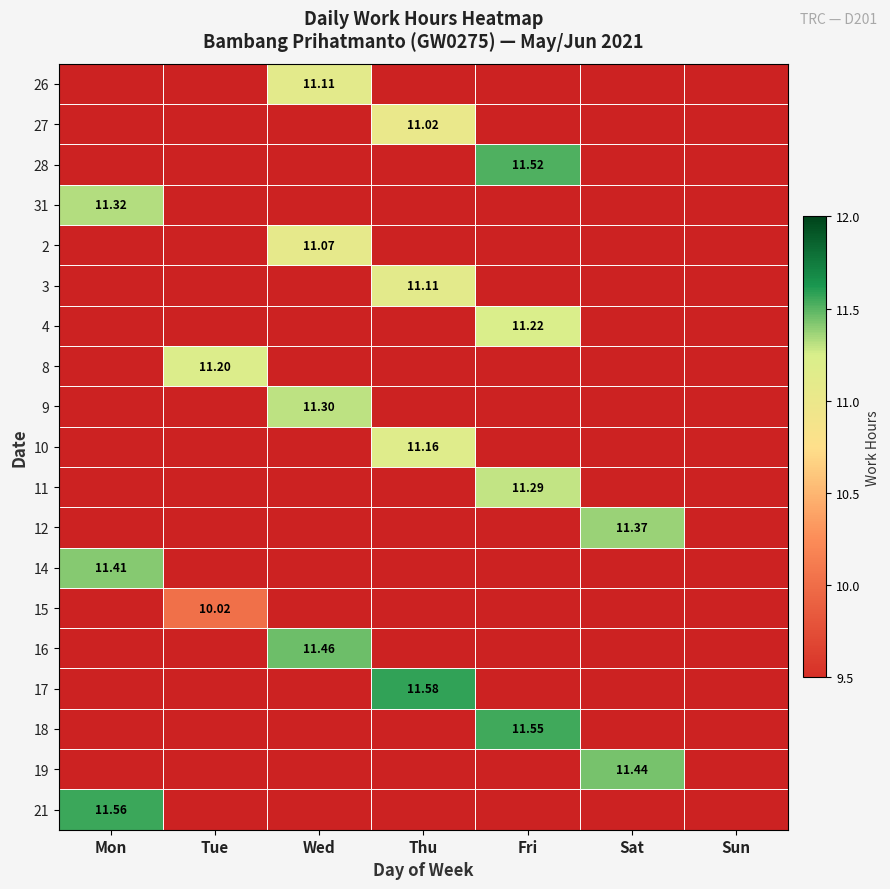

Rank the series at Mon from lowest to highest value.

26, 27, 28, 2, 3, 4, 8, 9, 10, 11, 12, 15, 16, 17, 18, 19, 31, 14, 21